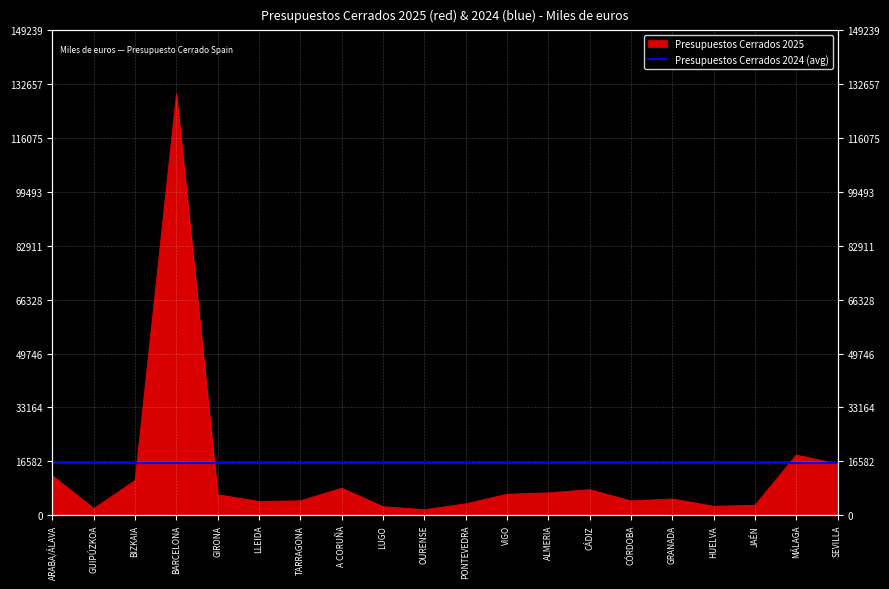

How many lines are shown in the chart?

1